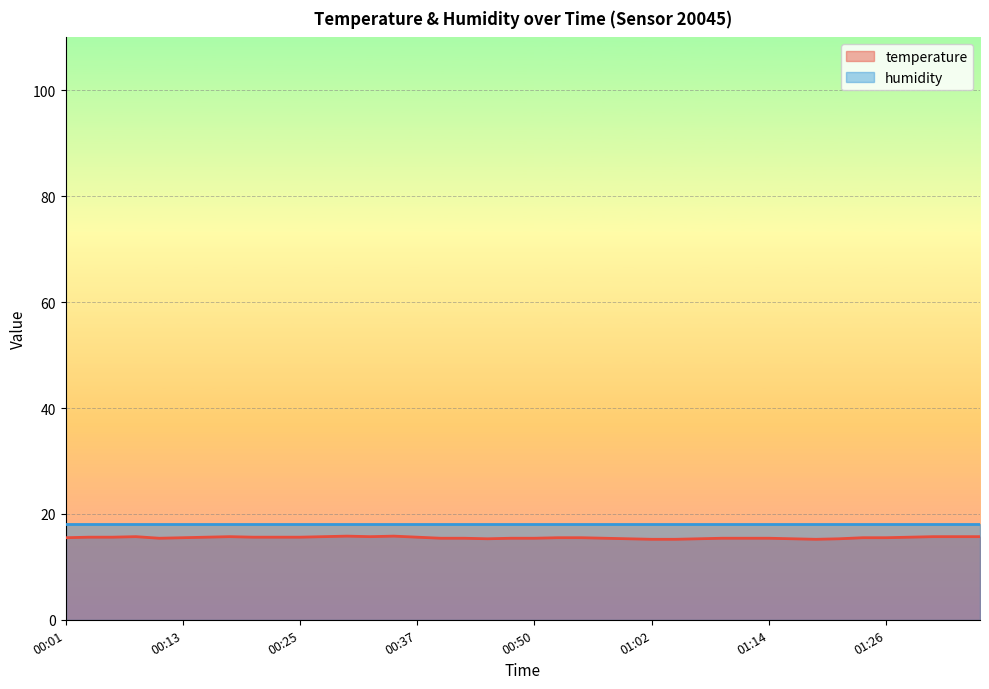

True or false: there are more than 1 points higher than both neighbors.

True